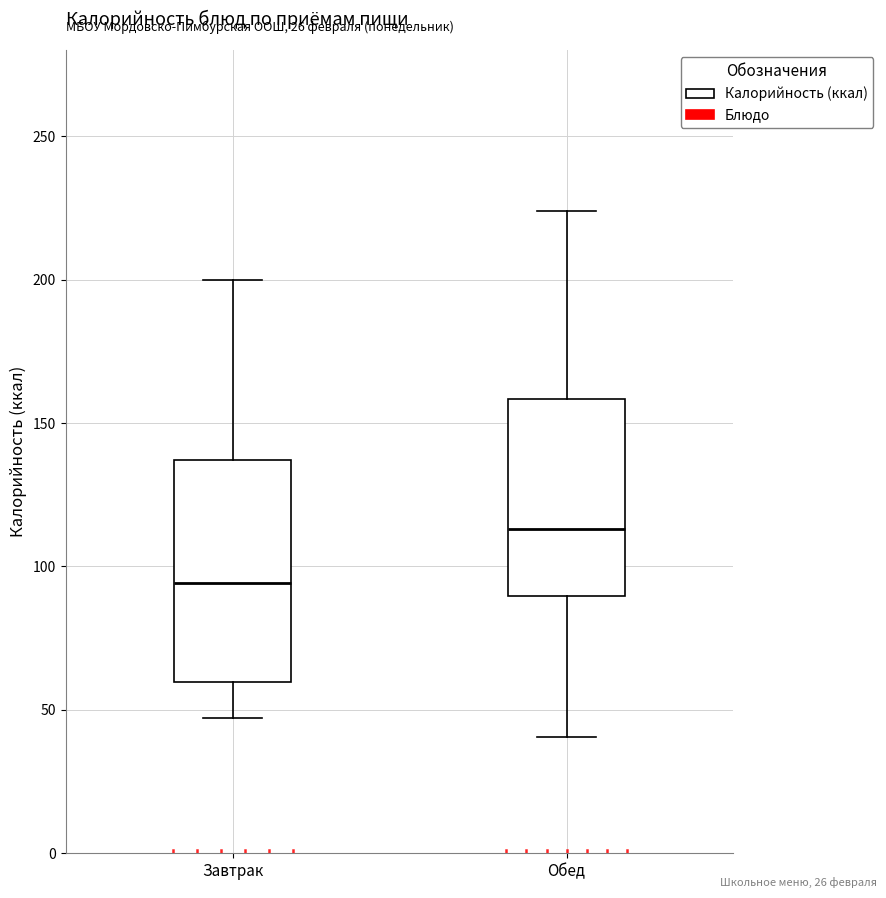

Reading left to right, transcribe this box plot: for each box, give where its median line is, the range the box spans, and where its two whiskers end, as read against the y-axis. The values are not printed on the chart, so give them approximately, as read against the axis.

Завтрак: median 95, box 60 to 135, whiskers 45 to 200
Обед: median 115, box 90 to 160, whiskers 40 to 225